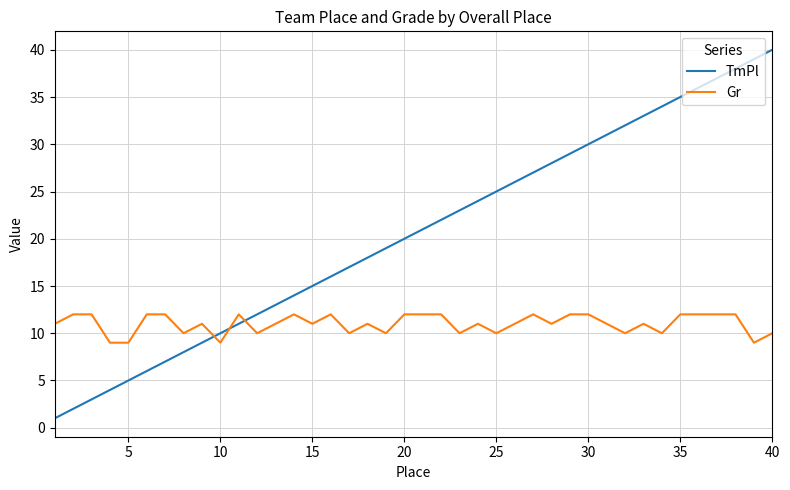

Which series ends up on top after the final intersection of TmPl and Gr?

TmPl